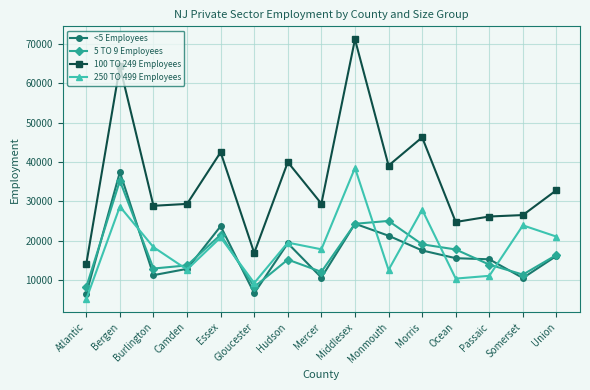

True or false: 250 TO 499 Employees has more than 2 interior local peaks.

True